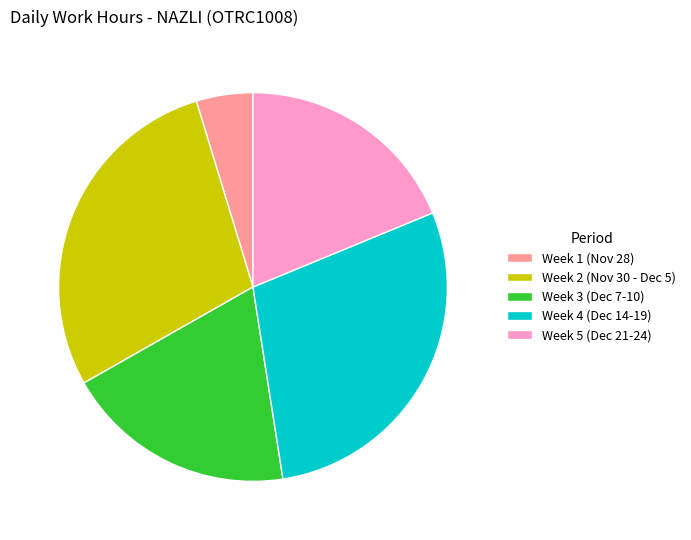

Which slice is the smallest?

Week 1 (Nov 28)